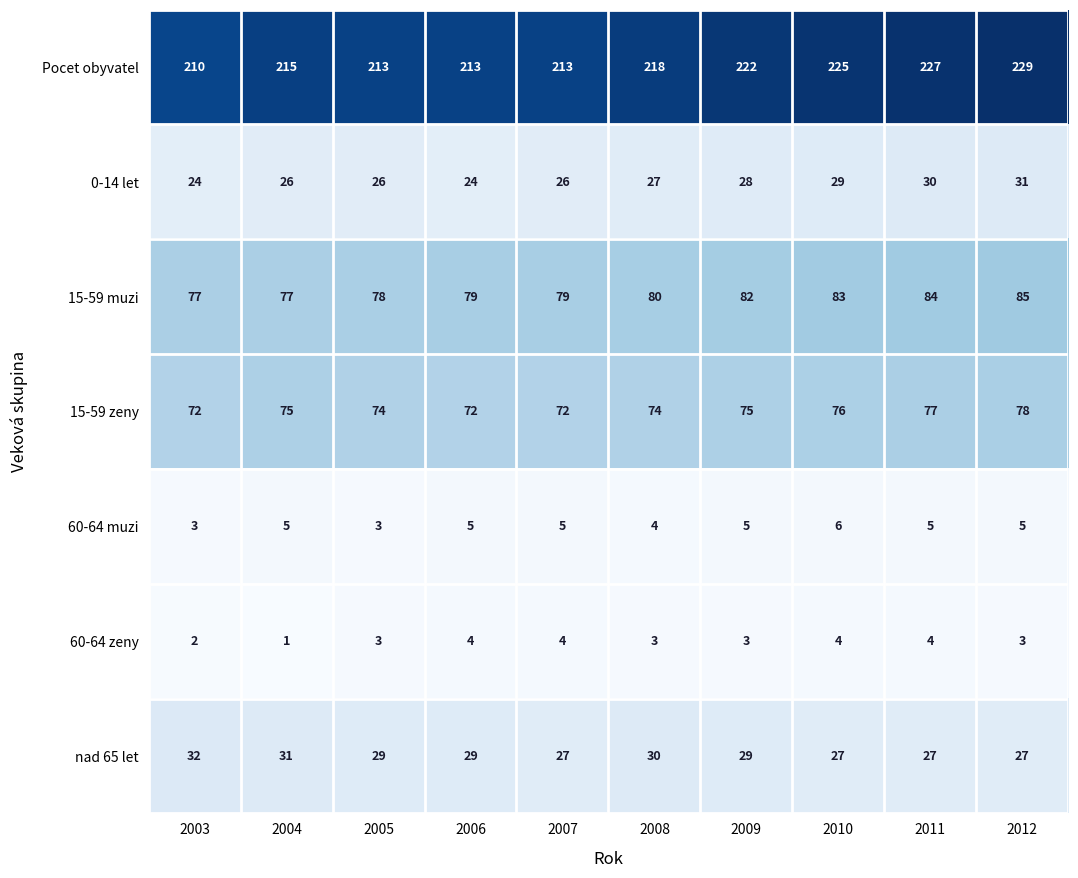

Where is 60-64 zeny nearest to the value 2?

2003